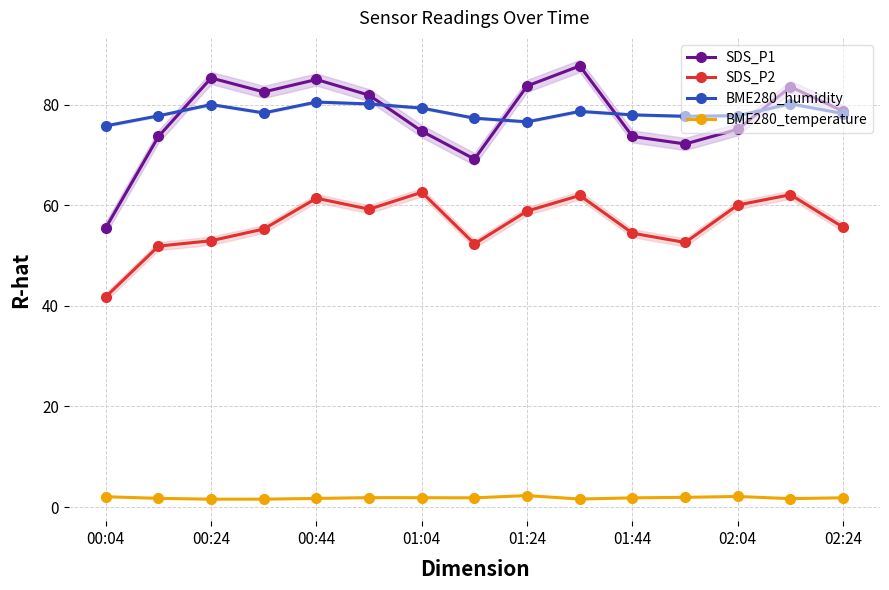

True or false: SDS_P2 and BME280_temperature intersect in this chart.

False